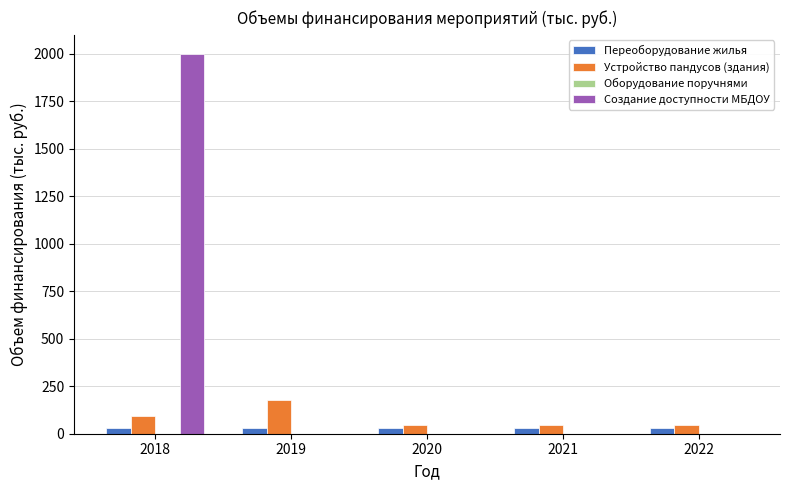

How many Устройство пандусов (здания) values are between 45 and 95?

4